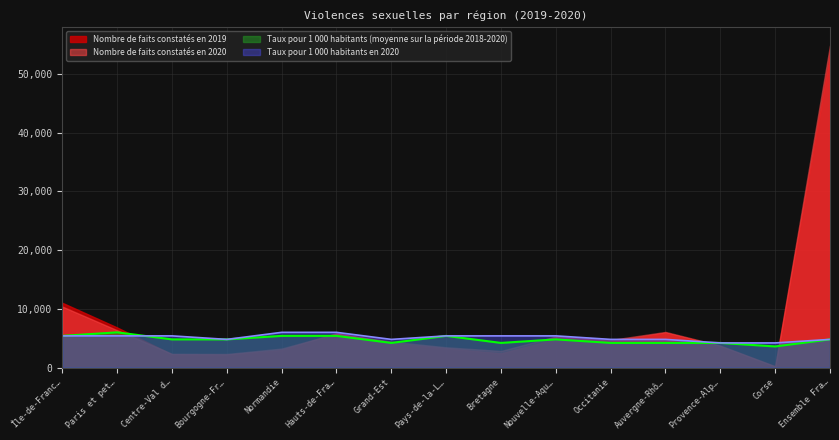

Is the value of Taux pour 1 000 habitants en 2020 at Ensemble Fra… greater than the value of Nombre de faits constatés en 2019 at Bretagne?

Yes